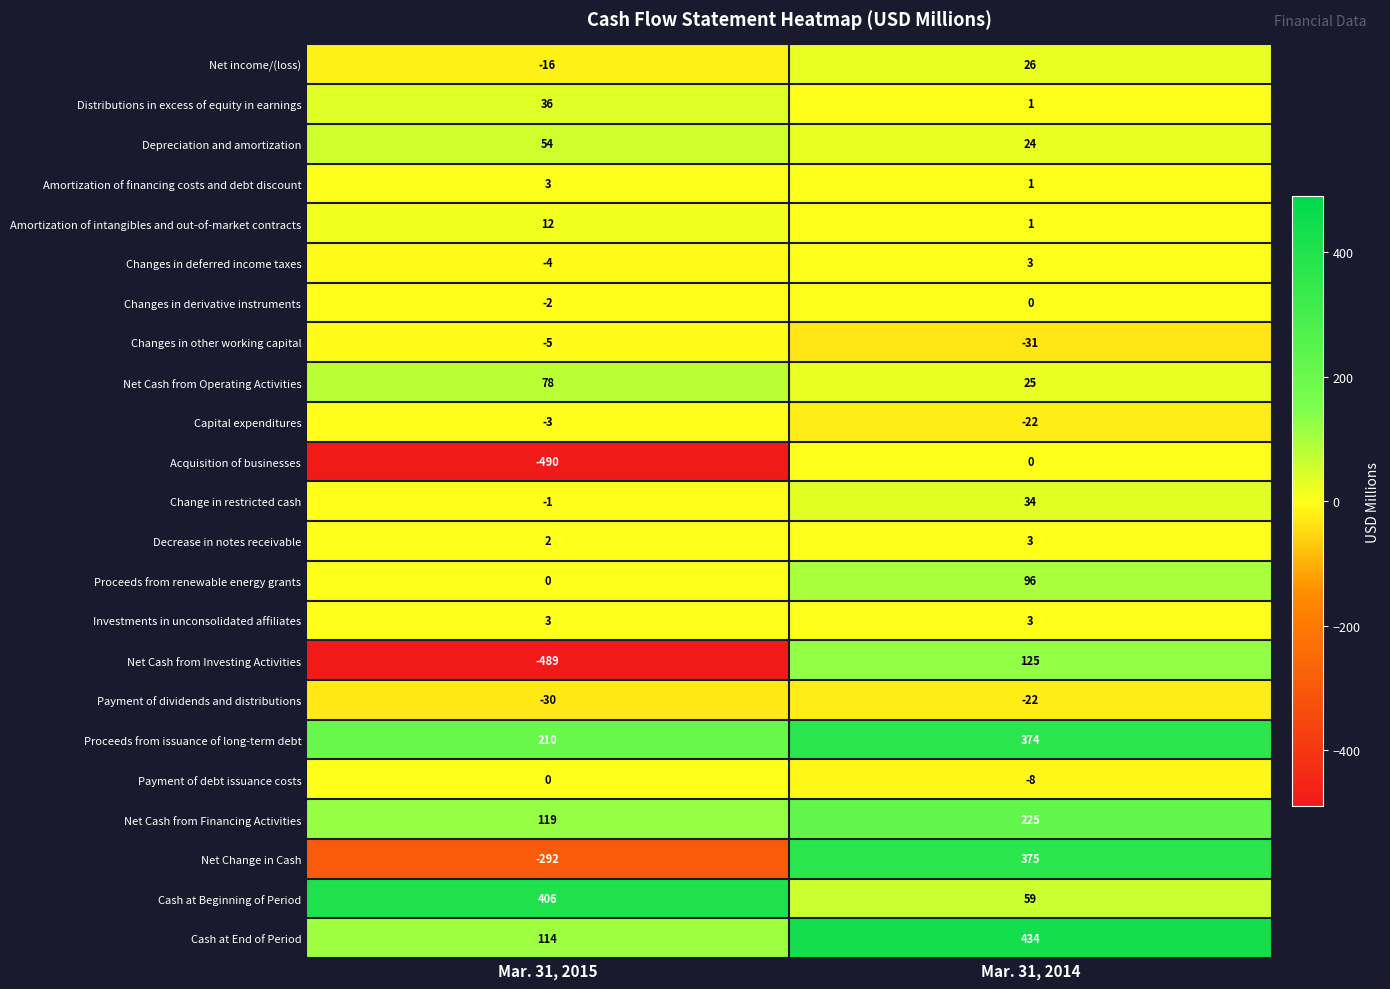

What is the minimum value for Investments in unconsolidated affiliates?

3